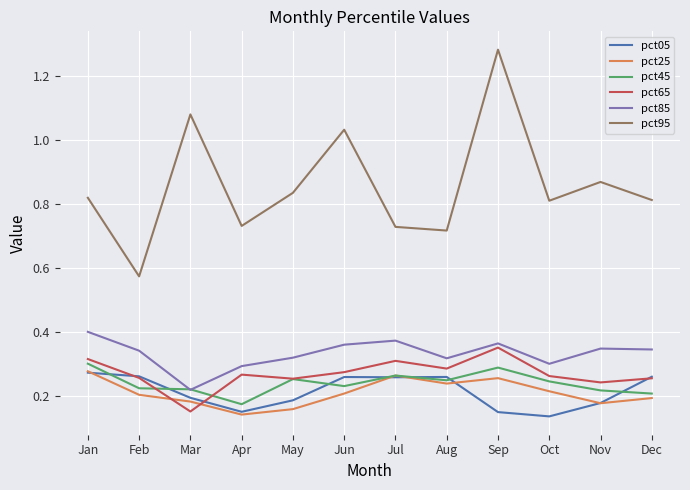

The pct25 series shows 0.2 at Mar. True or false?

True